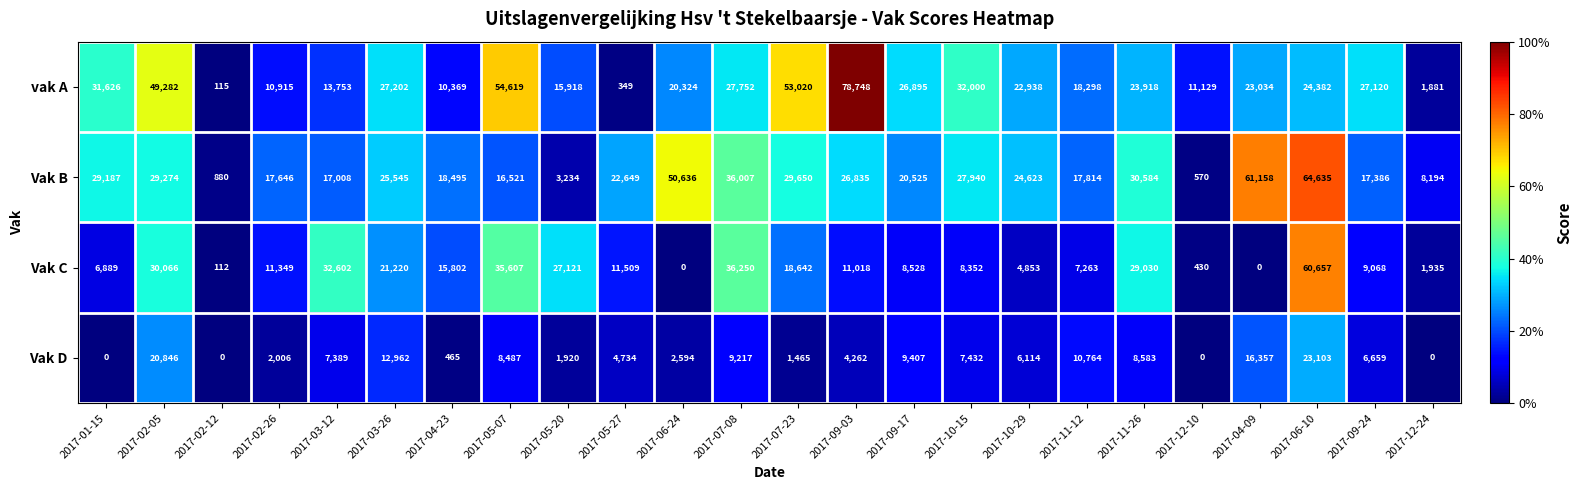

Count the number of categories in the chart.

24